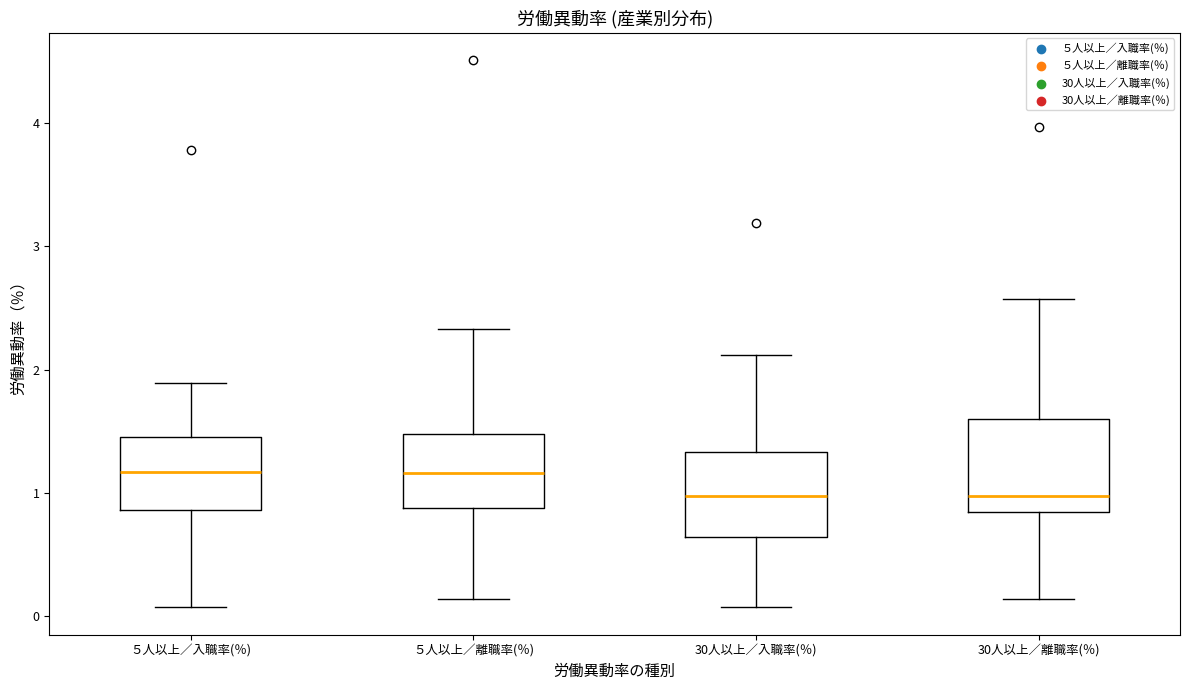

Reading left to right, transcribe this box plot: for each box, give where its median line is, the range the box spans, and where its two whiskers end, as read against the y-axis. The values are not printed on the chart, so give them approximately, as read against the axis.

５人以上／入職率(％): median 1.2, box 0.9 to 1.5, whiskers 0.1 to 1.9
５人以上／離職率(％): median 1.2, box 0.9 to 1.5, whiskers 0.1 to 2.3
30人以上／入職率(％): median 1.0, box 0.6 to 1.3, whiskers 0.1 to 2.1
30人以上／離職率(％): median 1.0, box 0.8 to 1.6, whiskers 0.1 to 2.6